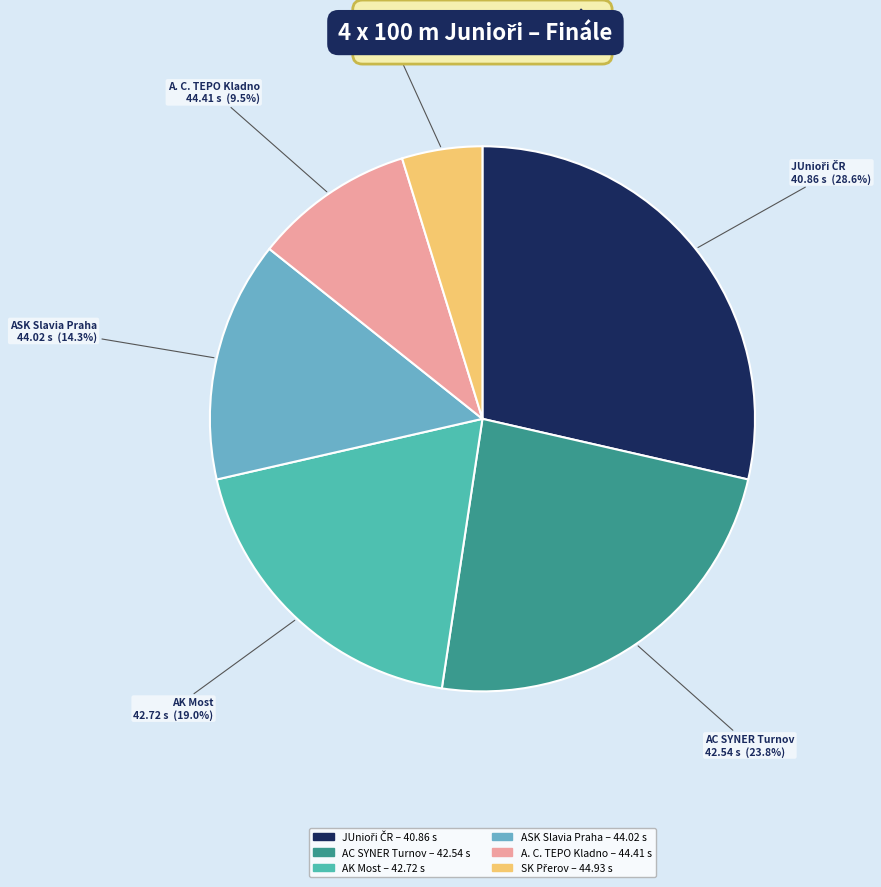

How many slices are in this pie chart?

6